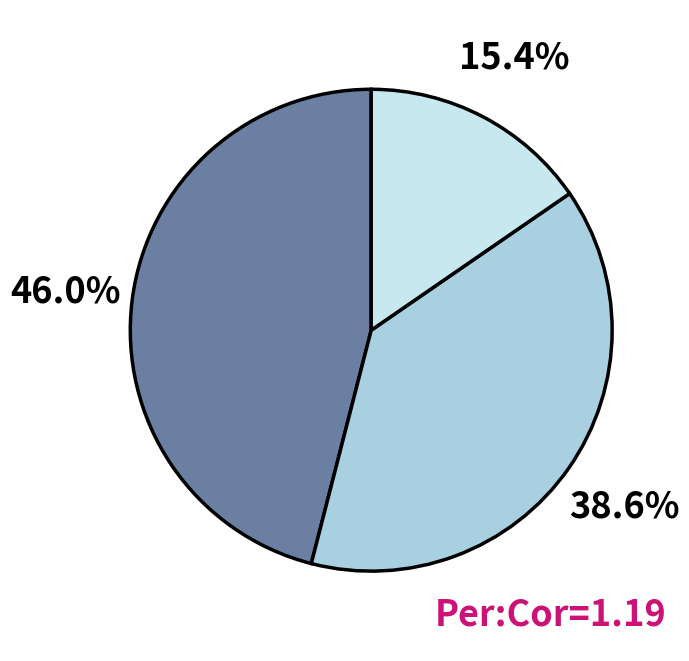

Does any single category account for the majority?

No